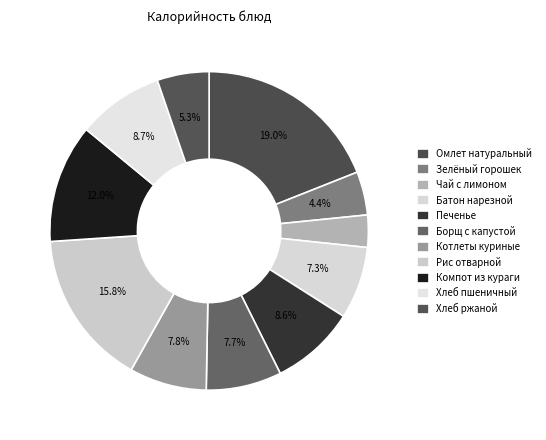

What is the change in value from Рис отварной to Хлеб ржаной?

-132.0